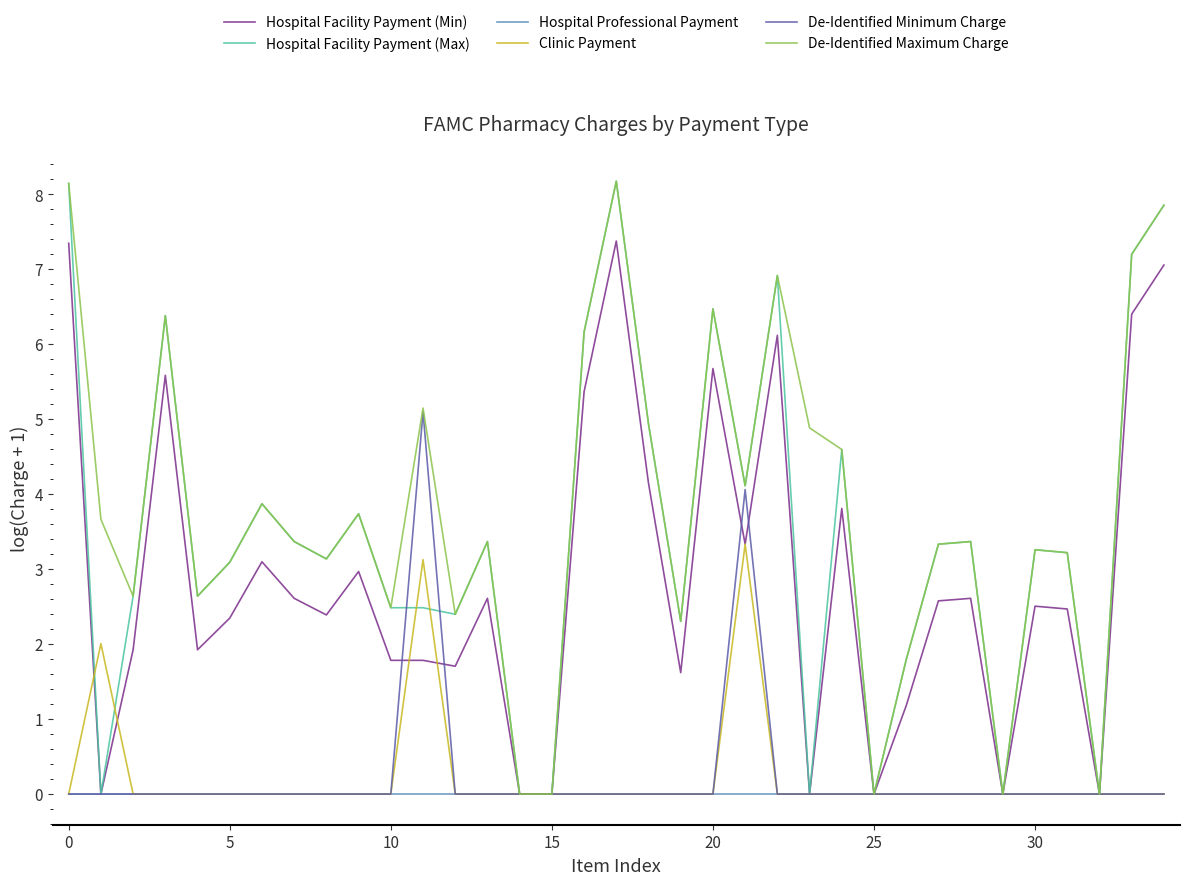

What is the maximum value shown in the chart?

8.2